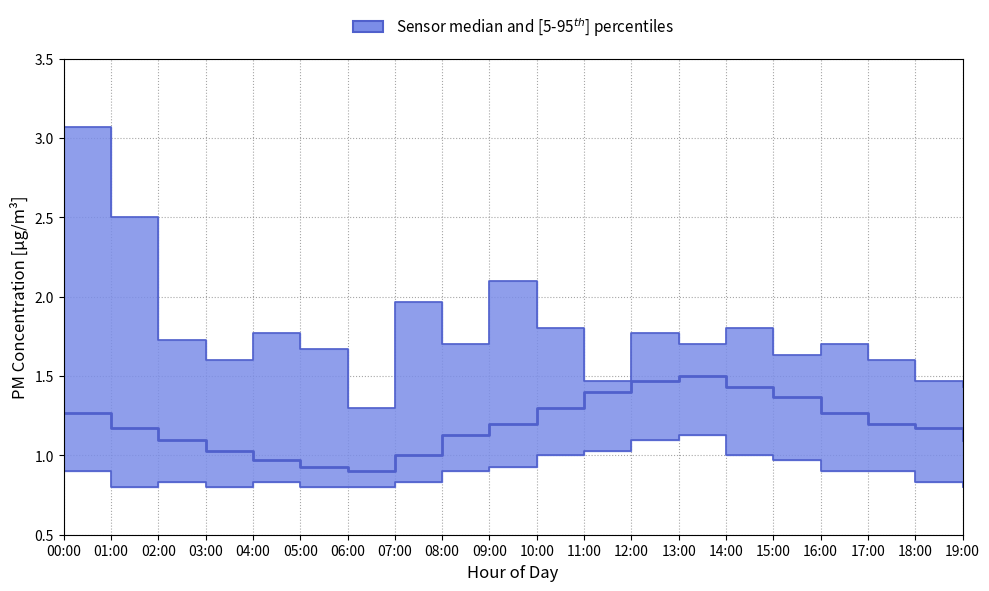

Reading right to left, transcribe all the data shown in this chart.

P1_median: 19:00=1.1	18:00=1.2	17:00=1.2	16:00=1.3	15:00=1.4	14:00=1.4	13:00=1.5	12:00=1.5	11:00=1.4	10:00=1.3	09:00=1.2	08:00=1.1	07:00=1.0	06:00=0.9	05:00=0.9	04:00=1.0	03:00=1.0	02:00=1.1	01:00=1.2	00:00=1.3
P1_p5: 19:00=0.8	18:00=0.8	17:00=0.9	16:00=0.9	15:00=1.0	14:00=1.0	13:00=1.1	12:00=1.1	11:00=1.0	10:00=1.0	09:00=0.9	08:00=0.9	07:00=0.8	06:00=0.8	05:00=0.8	04:00=0.8	03:00=0.8	02:00=0.8	01:00=0.8	00:00=0.9
P1_p95: 19:00=1.4	18:00=1.5	17:00=1.6	16:00=1.7	15:00=1.6	14:00=1.8	13:00=1.7	12:00=1.8	11:00=1.5	10:00=1.8	09:00=2.1	08:00=1.7	07:00=2.0	06:00=1.3	05:00=1.7	04:00=1.8	03:00=1.6	02:00=1.7	01:00=2.5	00:00=3.1